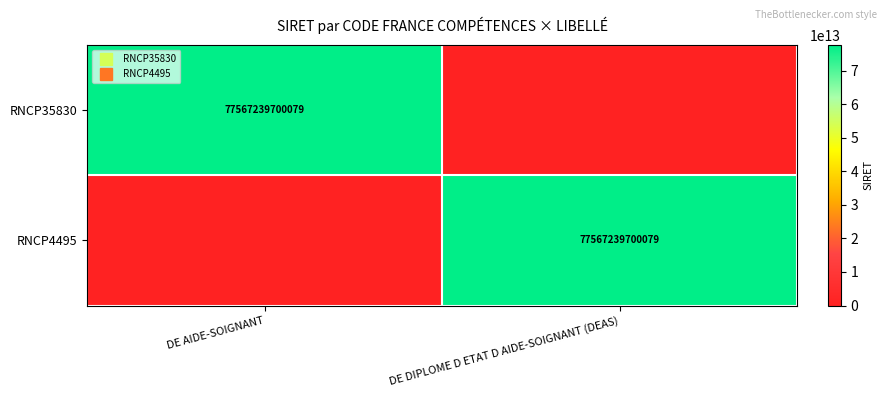

Between DE AIDE-SOIGNANT and DE DIPLOME D ETAT D AIDE-SOIGNANT (DEAS), which is larger?

DE AIDE-SOIGNANT